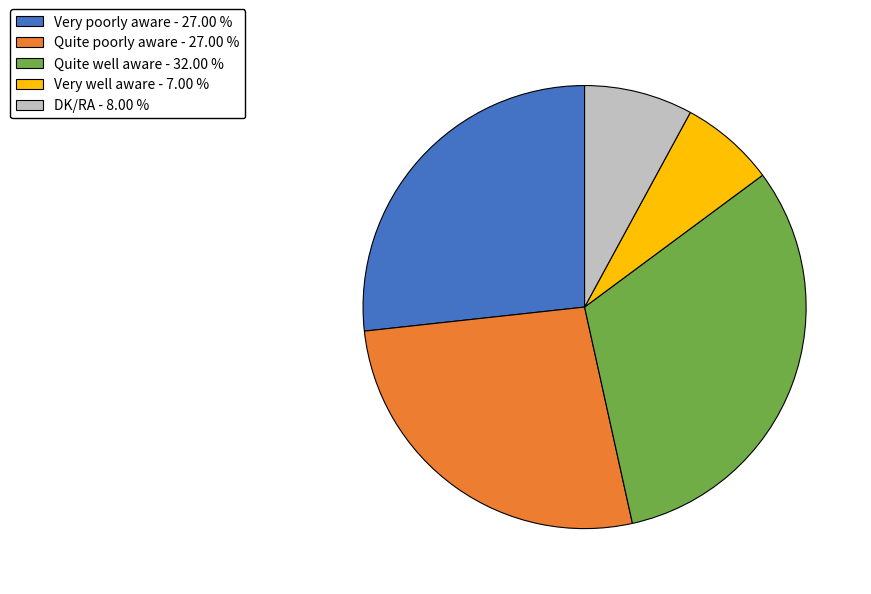

Does any single category account for the majority?

No